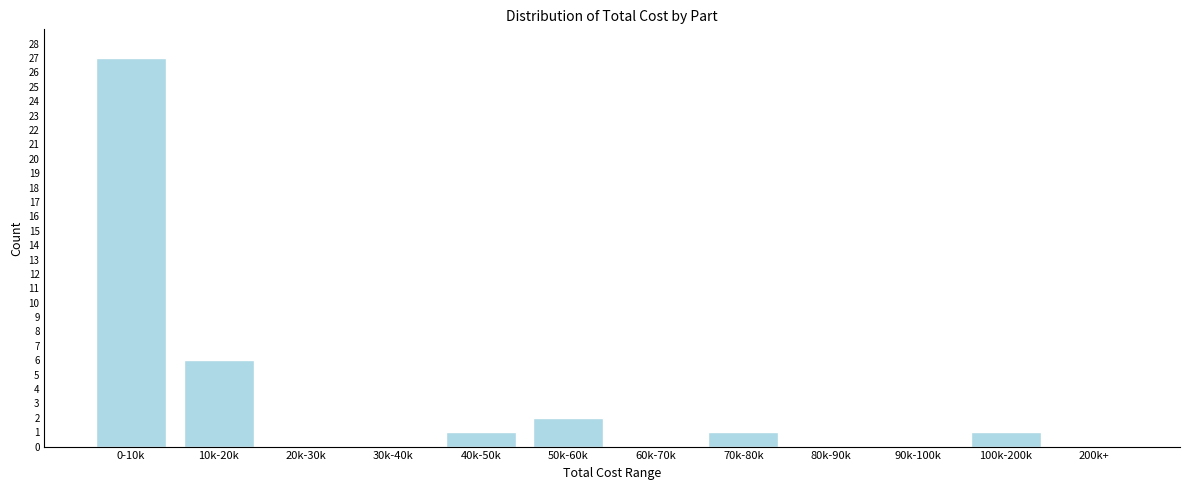

Reading left to right, extract all data points from this chart.

0-10k=27	10k-20k=6	20k-30k=0	30k-40k=0	40k-50k=1	50k-60k=2	60k-70k=0	70k-80k=1	80k-90k=0	90k-100k=0	100k-200k=1	200k+=0